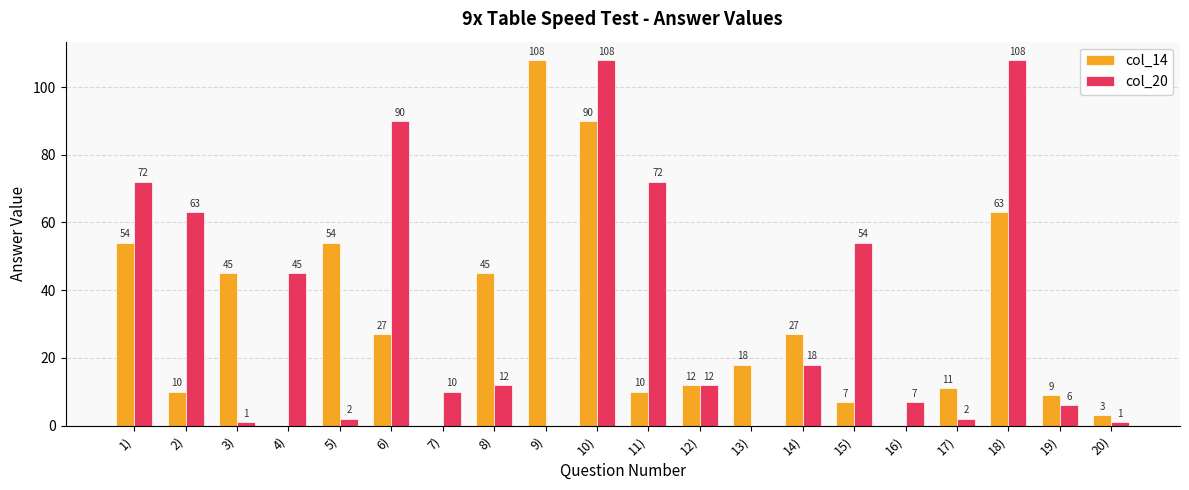

What is the sum of all col_14 values?

593